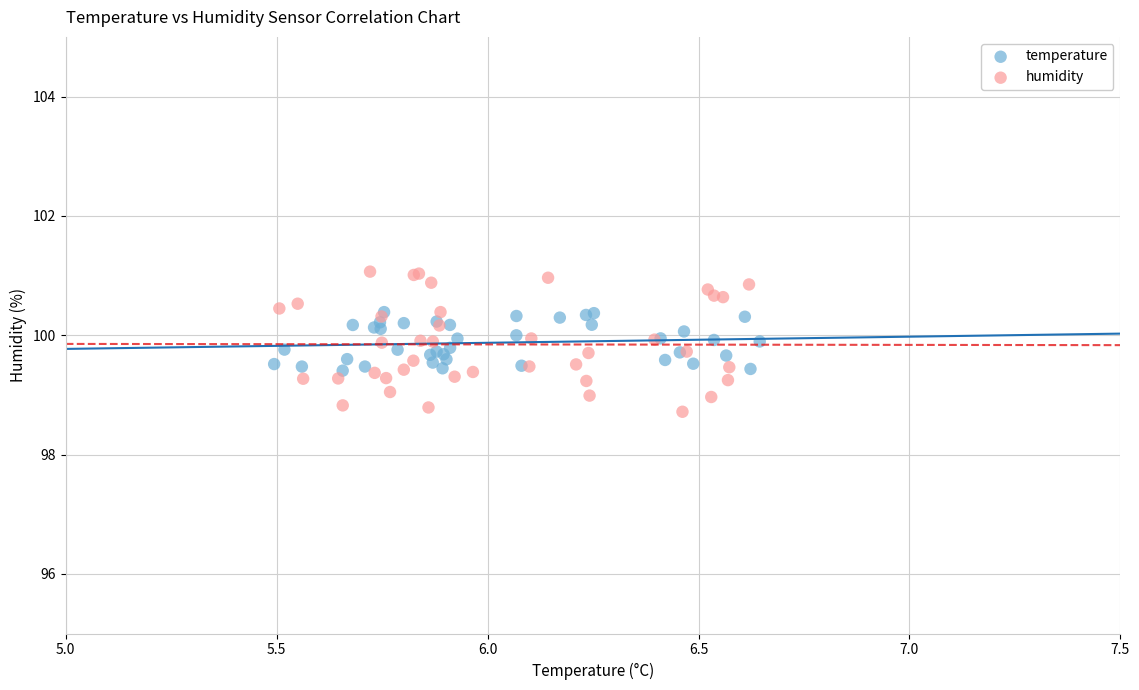

Which series contains the lowest Y value?

humidity